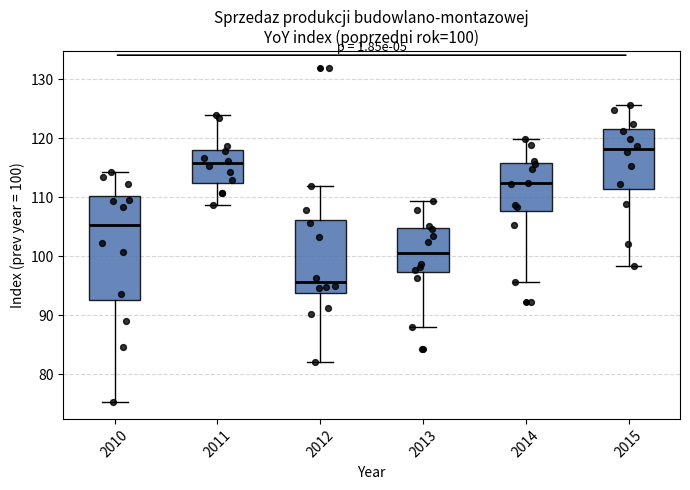

Which box's median line is the lowest?

2012